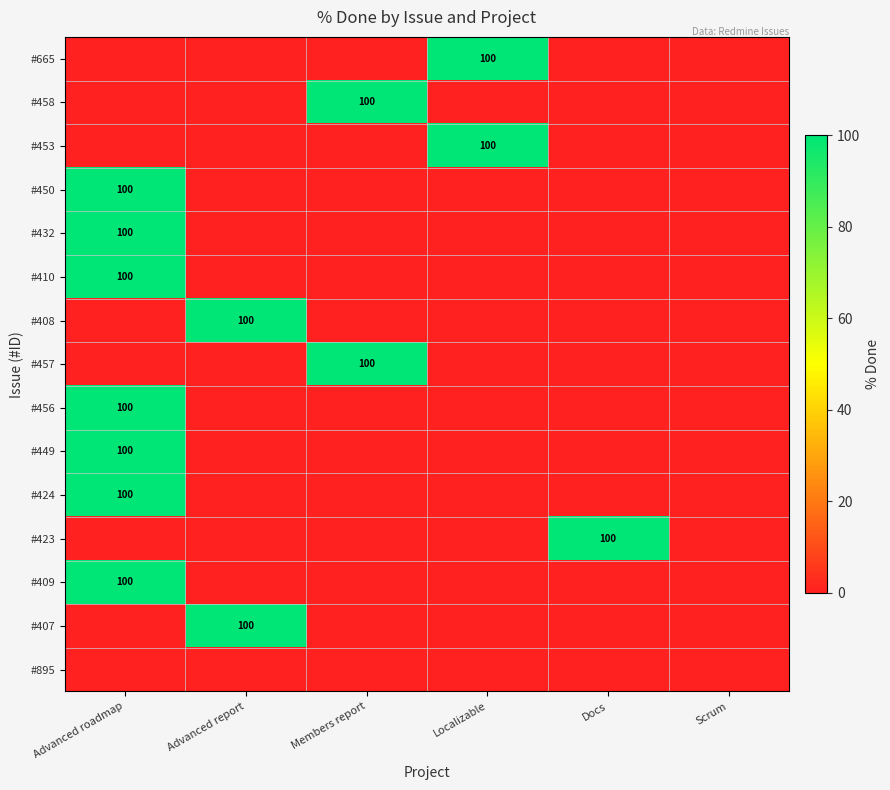

Is it true that #424 equals 100 at Advanced roadmap?

True